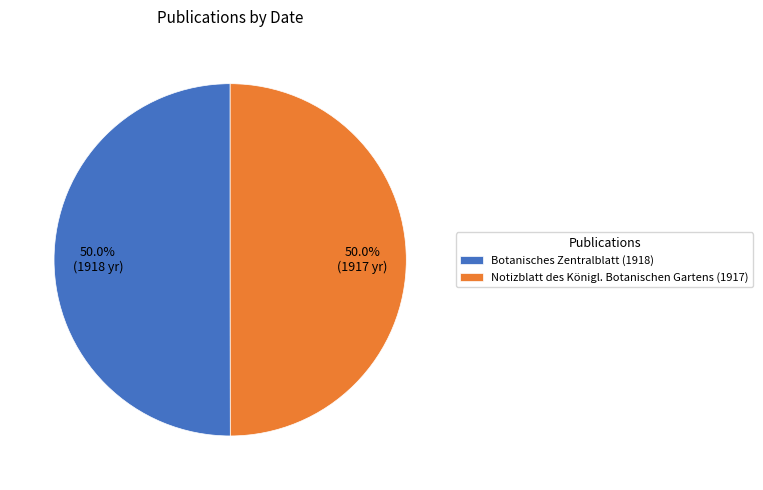

What percentage is NOT represented by Notizblatt des Königl. Botanischen Gartens (1917)?

50.0%